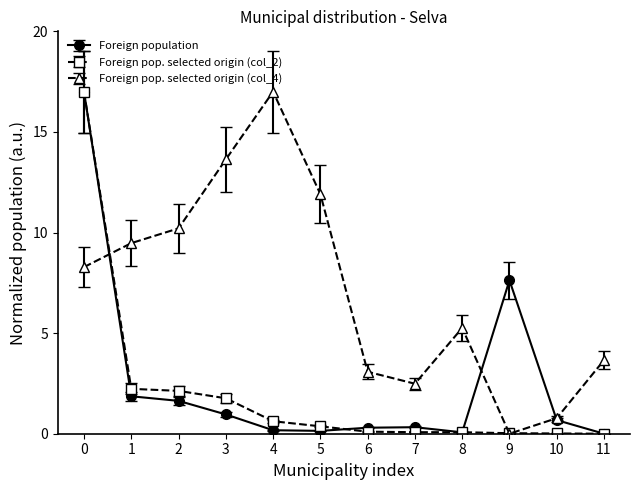

True or false: Foreign pop. selected origin (col_4) has a value of 5.3 at 8.

True